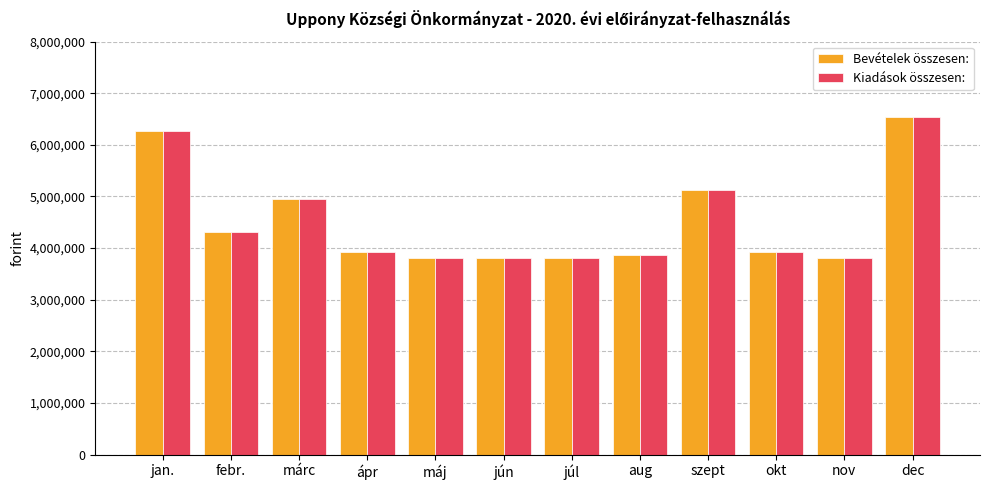

How many bars are there in total?

24